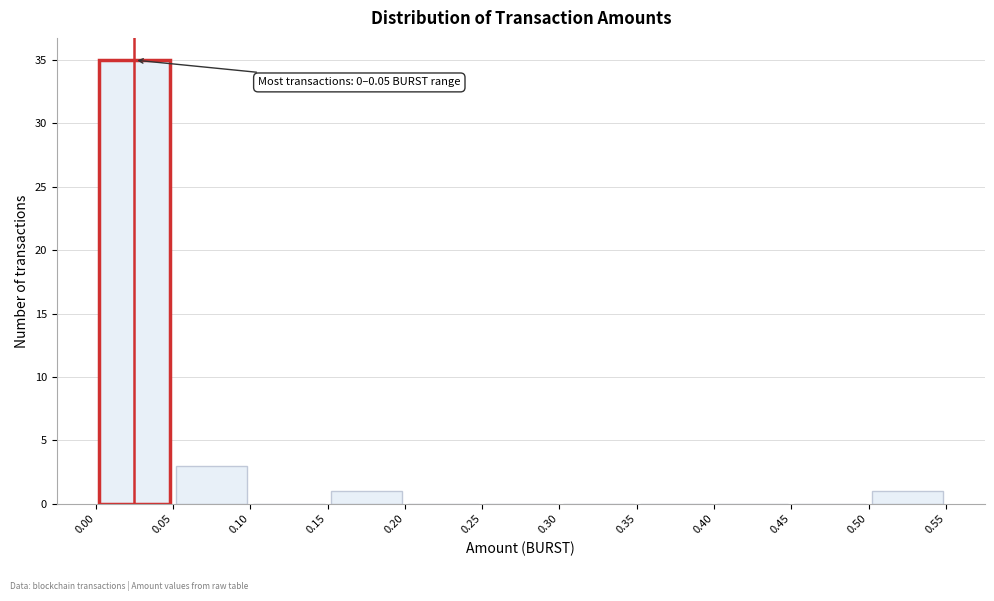

Which range on the x-axis has the tallest bar?

0.00 to 0.05